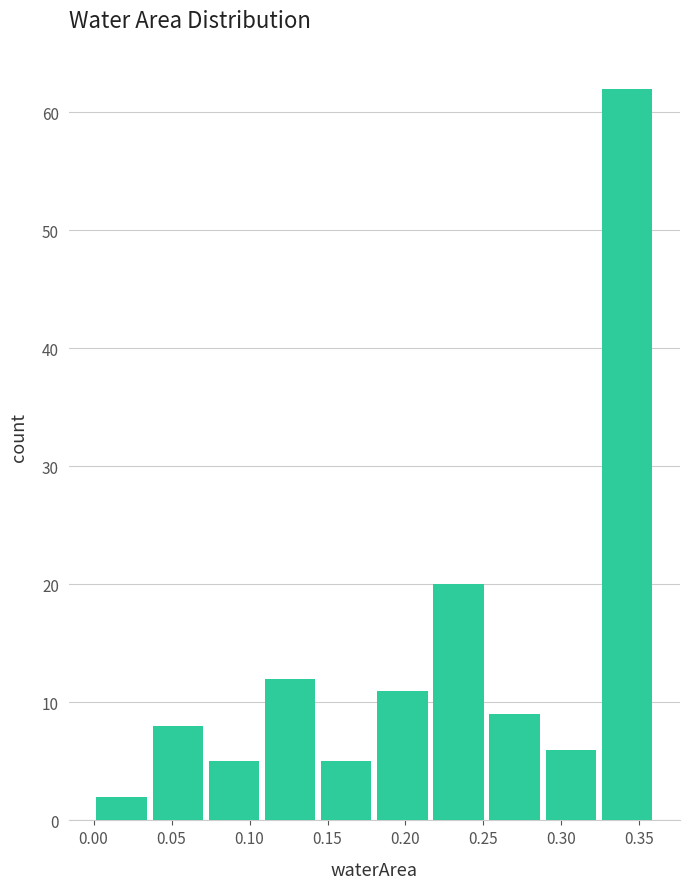

Which range on the x-axis has the tallest bar?

0.324 to 0.360